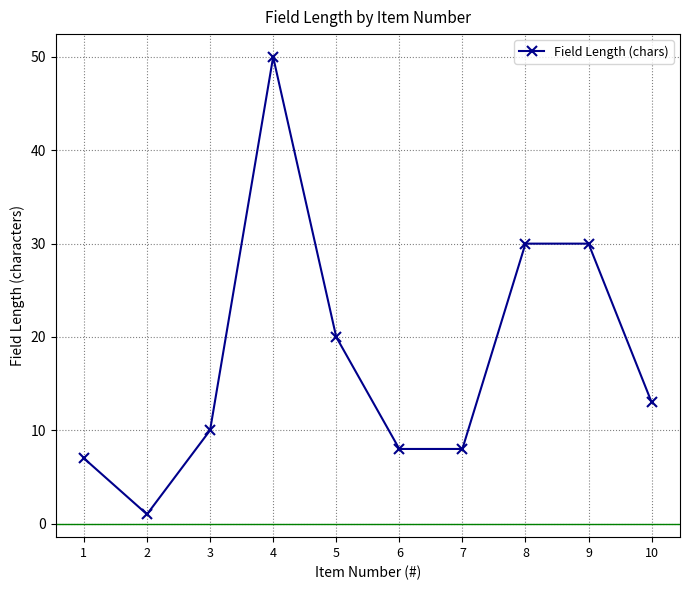

The chart shows a value of 10 at 3. True or false?

True